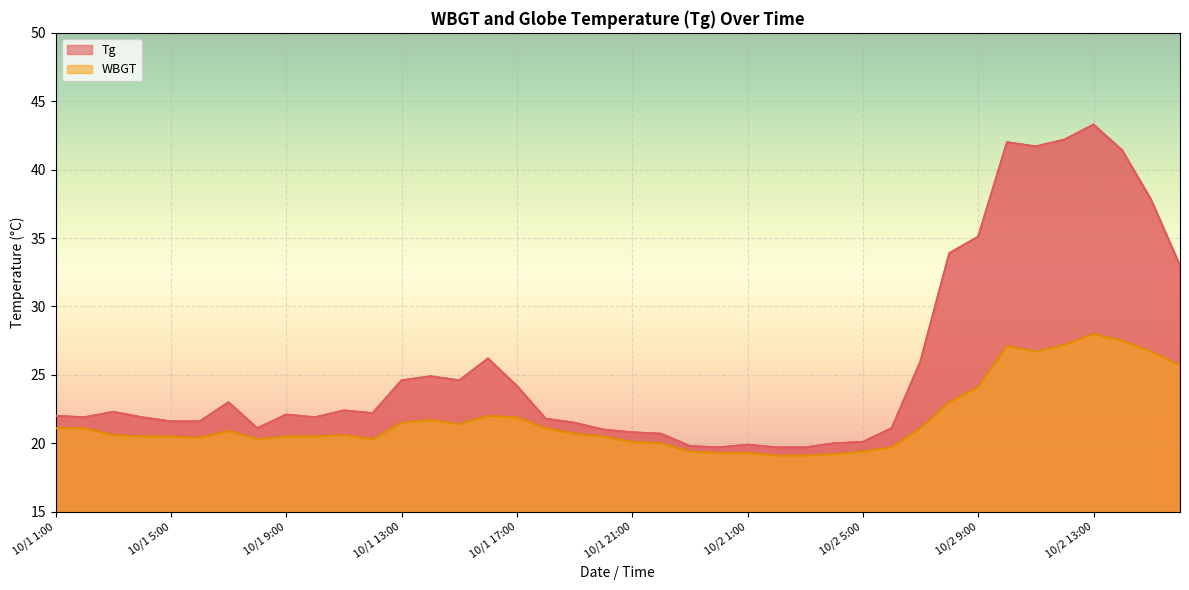

True or false: WBGT and Tg cross at least once.

False